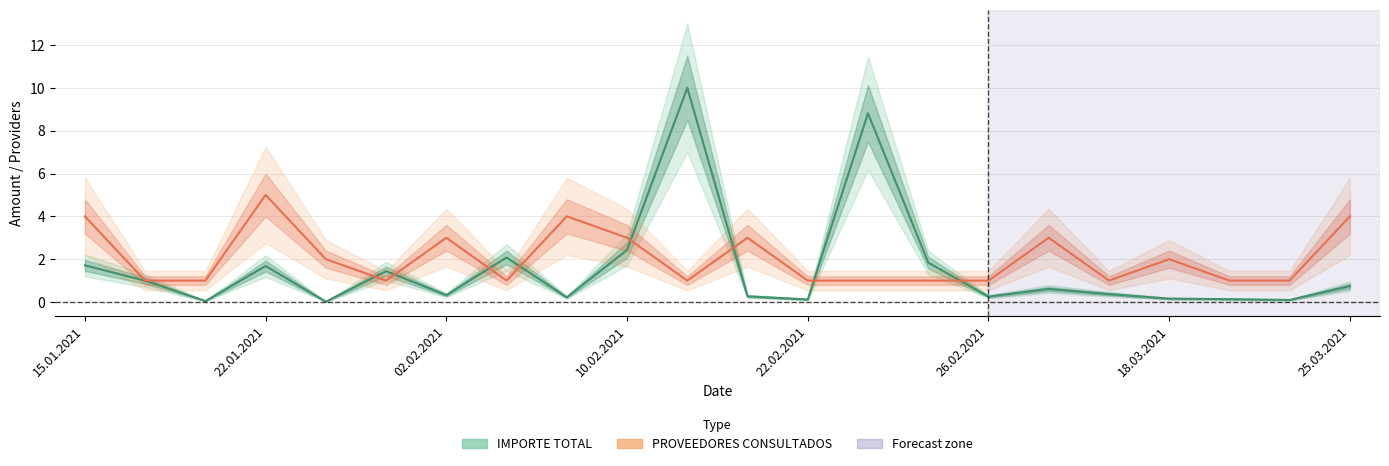

Does the chart display data point markers on the line(s)?

No